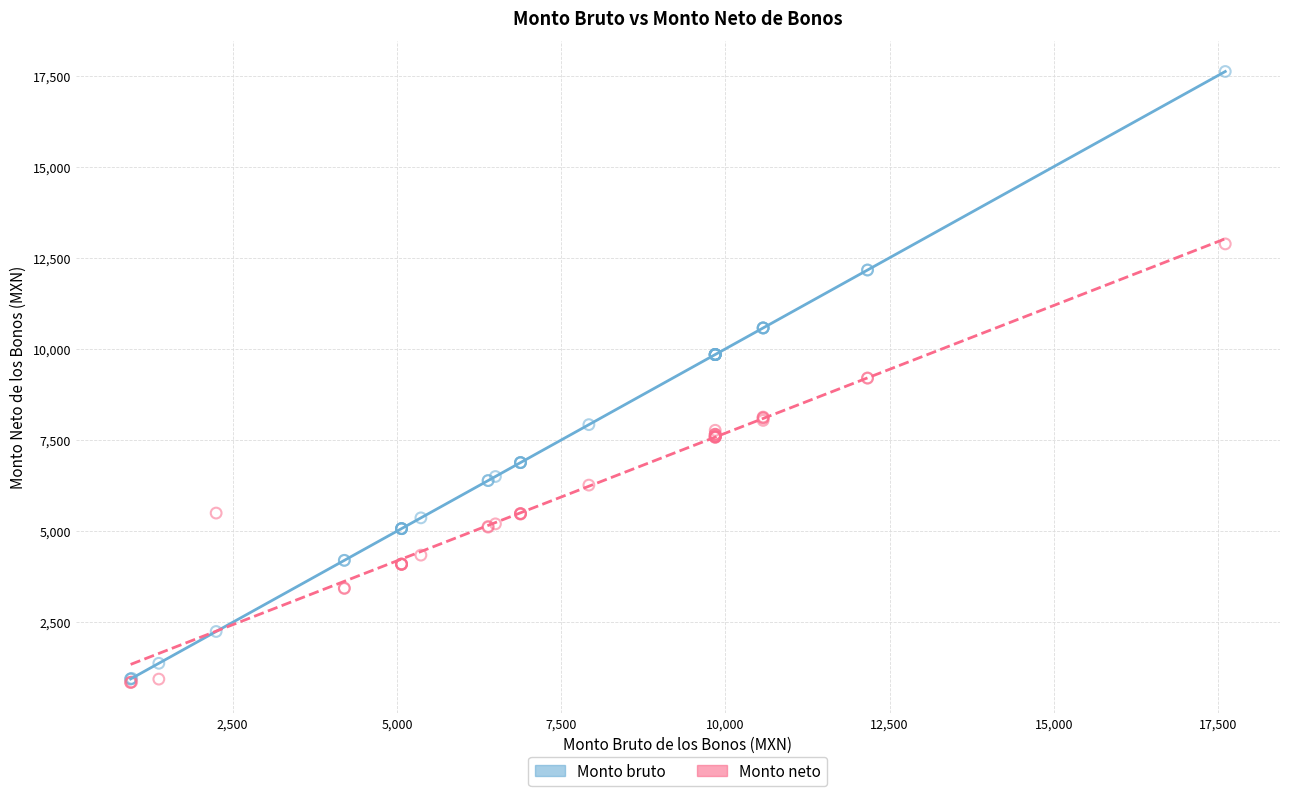

What are all the series names shown in the legend?

Monto bruto, Monto neto